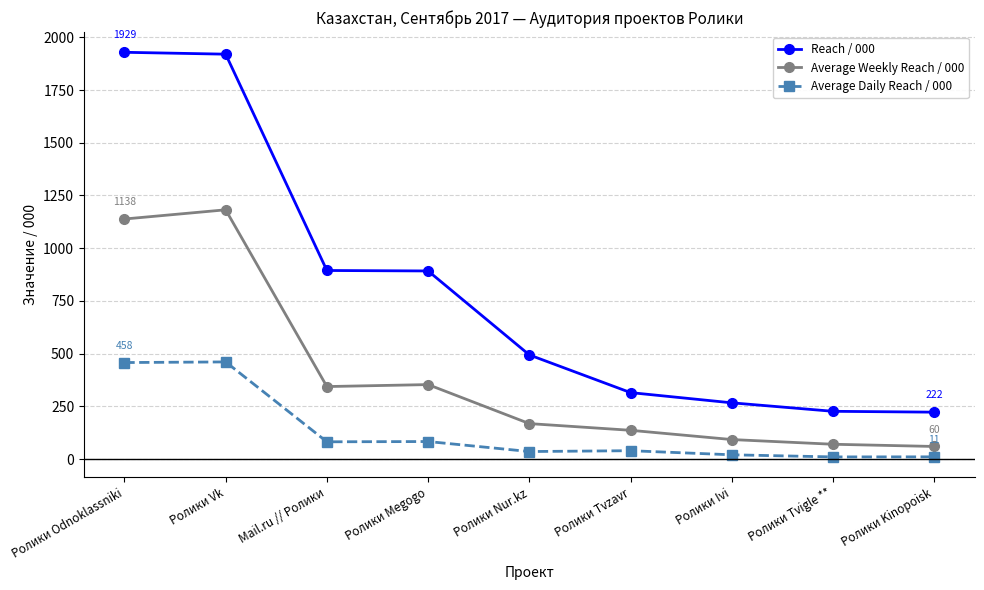

List the series in order of their overall mean, highest first.

Reach / 000, Average Weekly Reach / 000, Average Daily Reach / 000